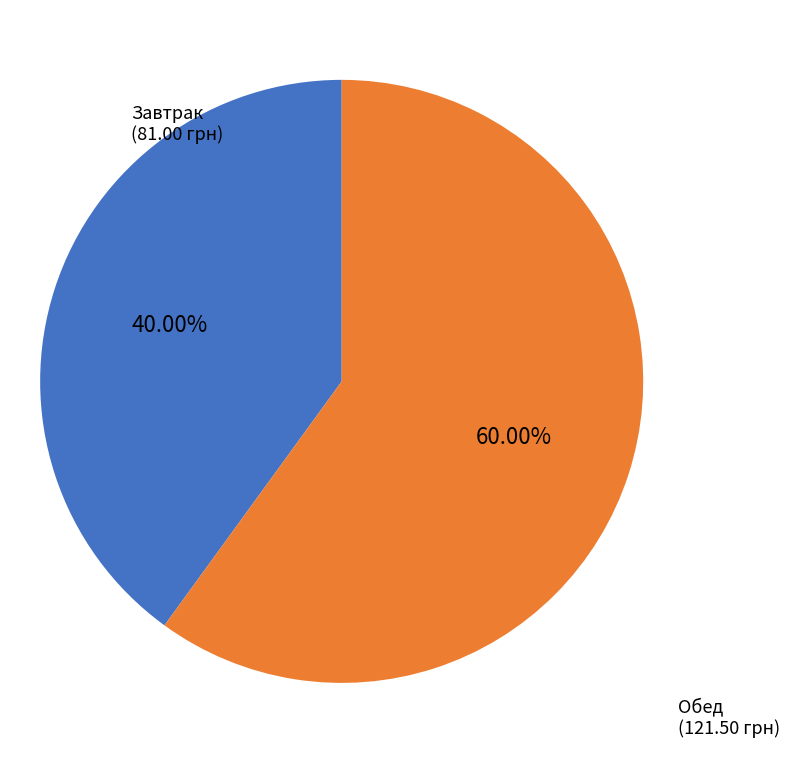

To the nearest percent, what is the difference between the largest and smallest slice percentages?

20%